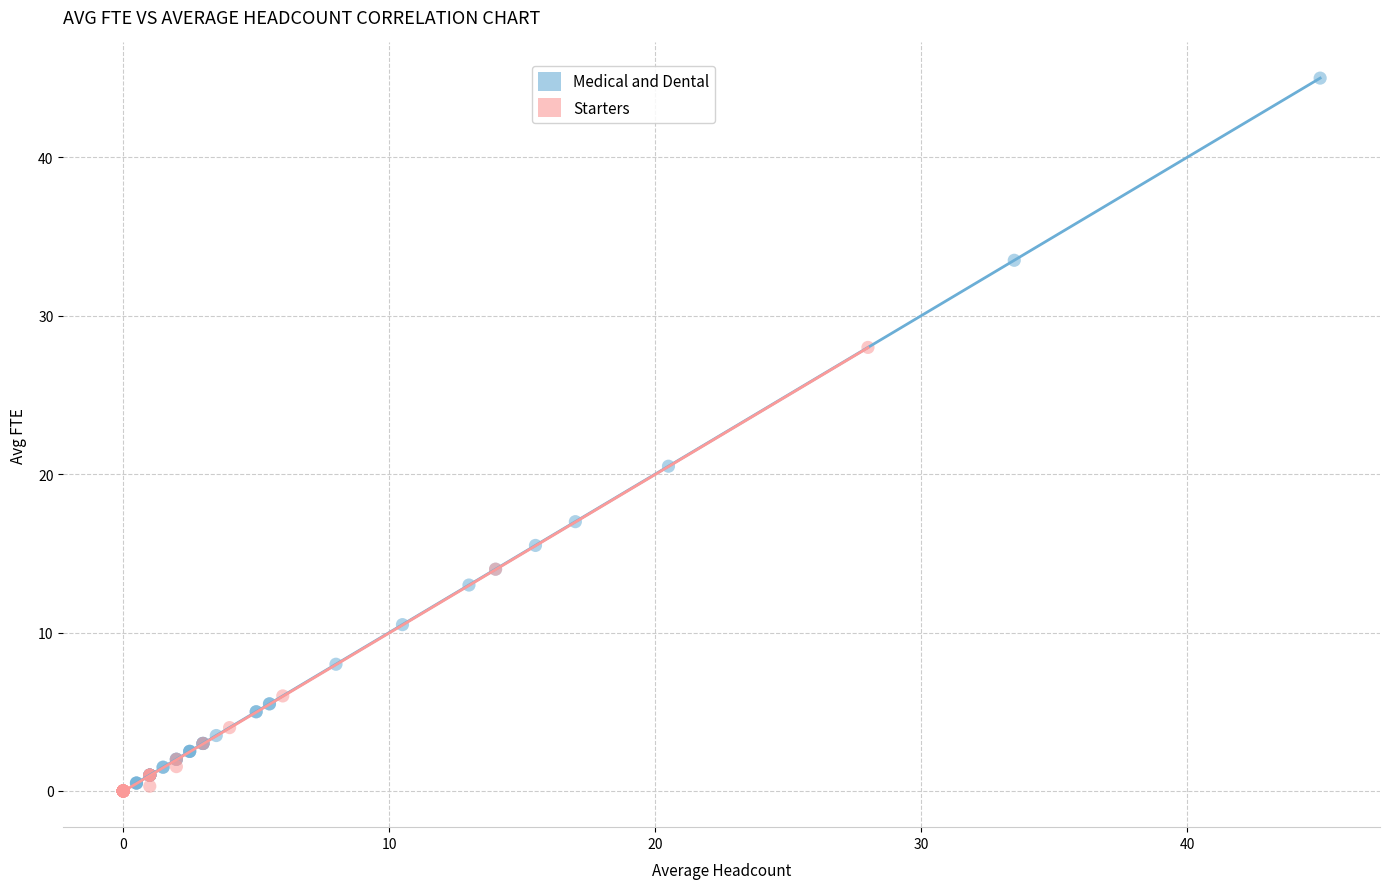

Which series contains the highest Y value?

Medical and Dental